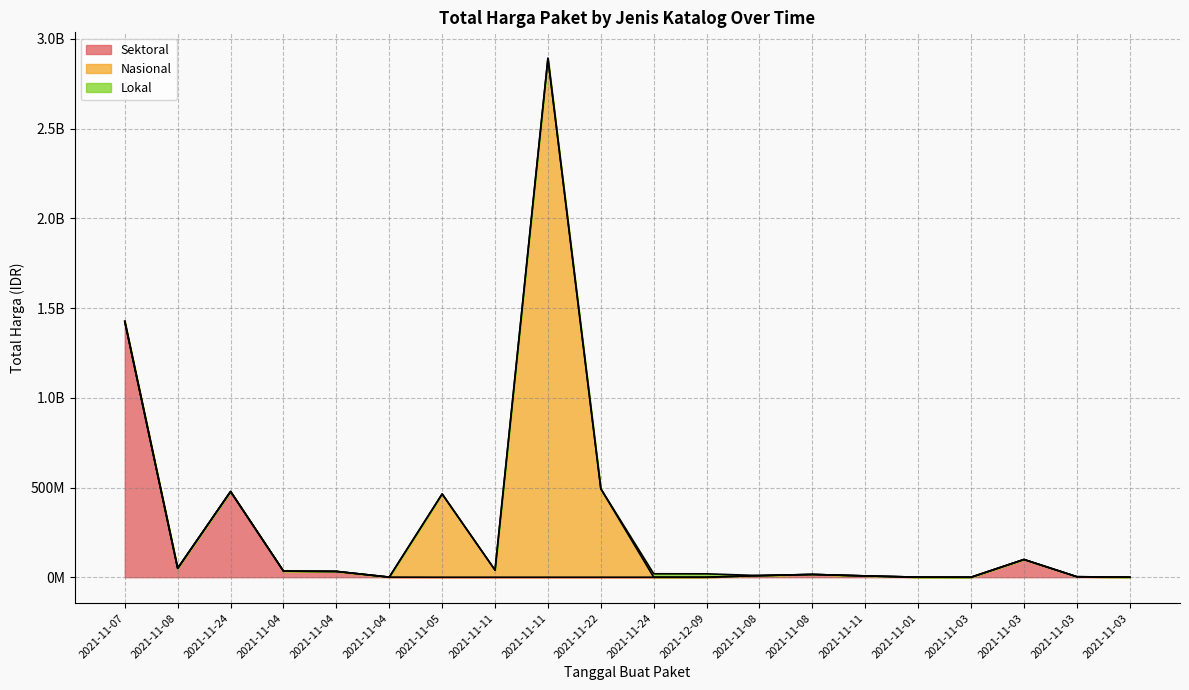

What is the label of the 3rd point from the left?

2021-11-24